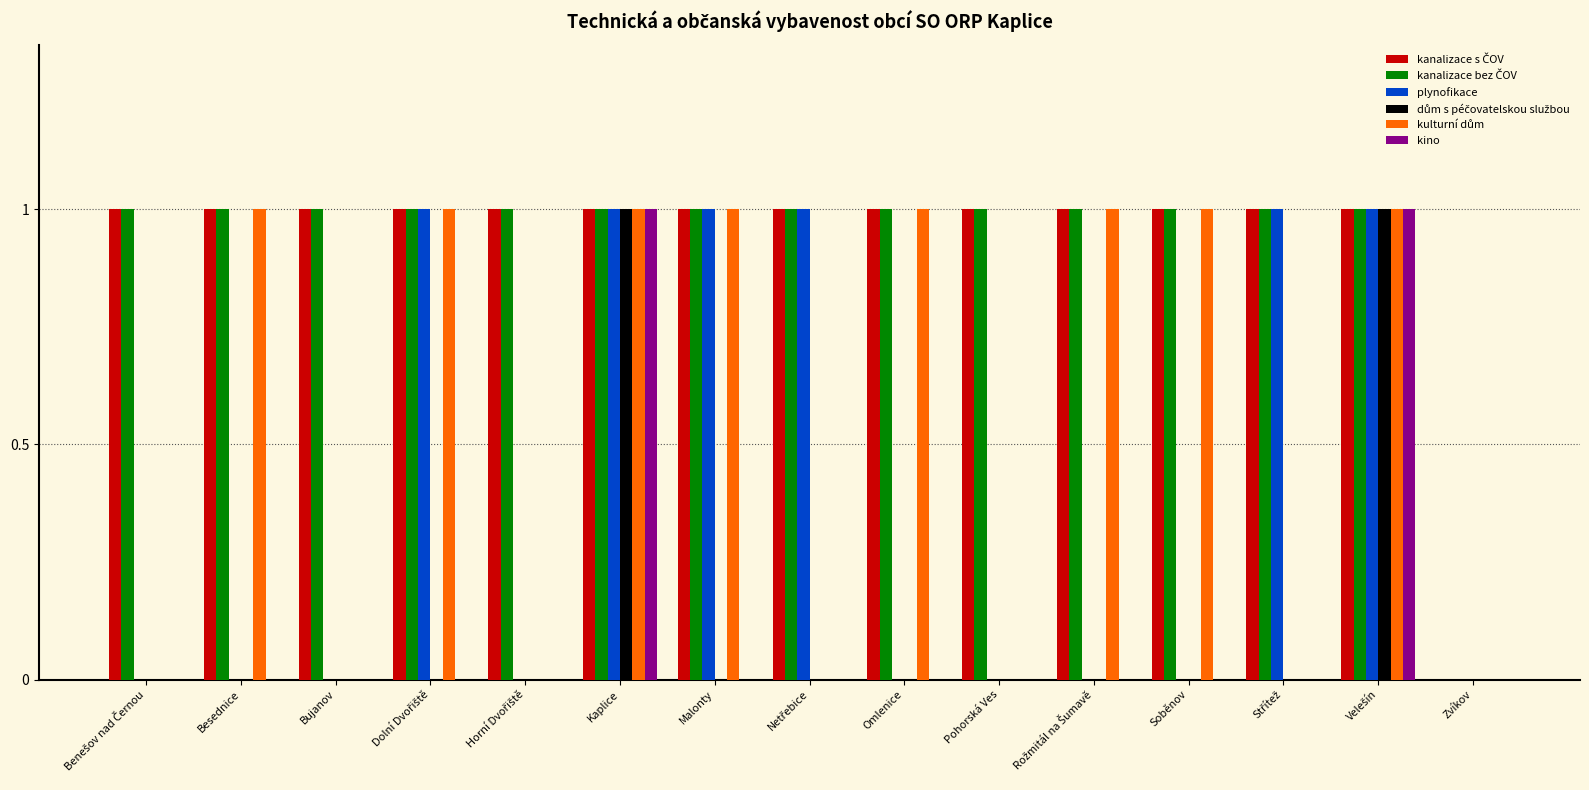

True or false: plynofikace has a value of 0 at Omlenice.

True